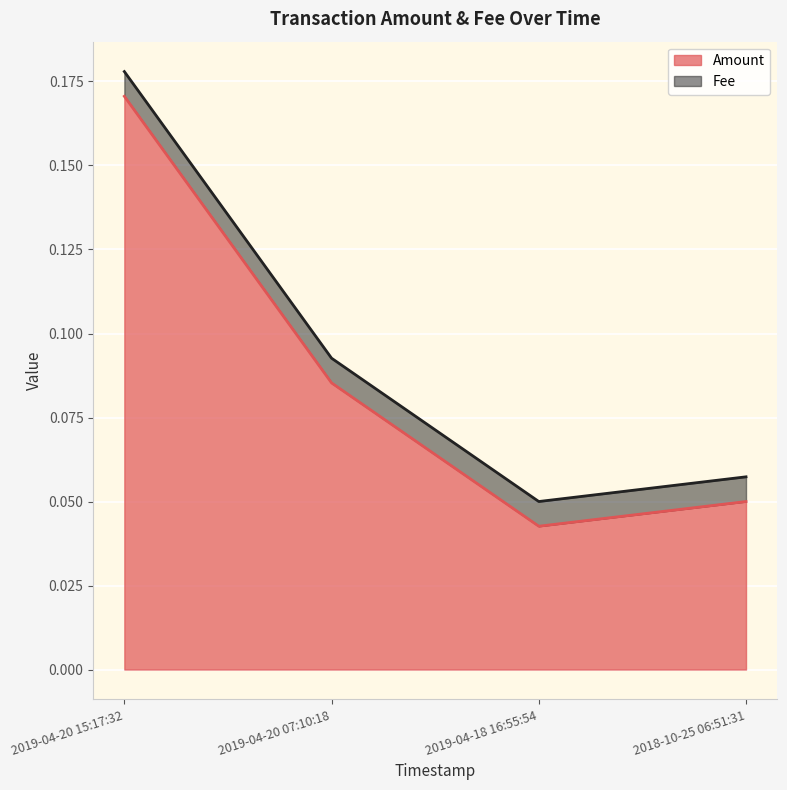

At which label is the value closest to 0?

2019-04-18 16:55:54